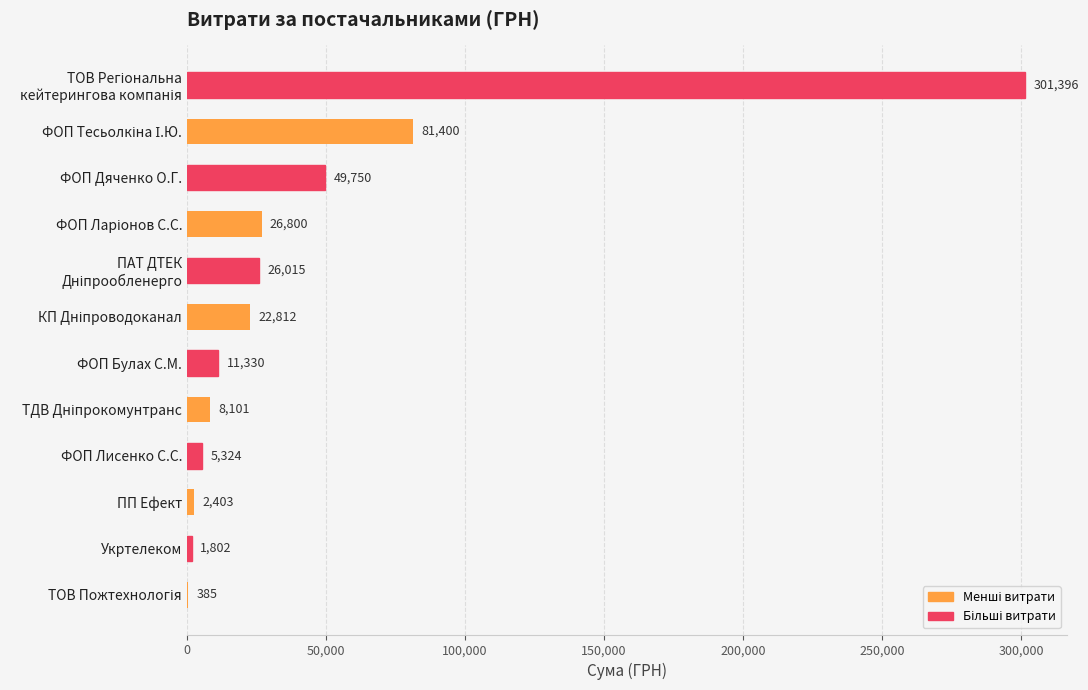

The value at ФОП Дяченко О.Г. is 27486.2. True or false?

False